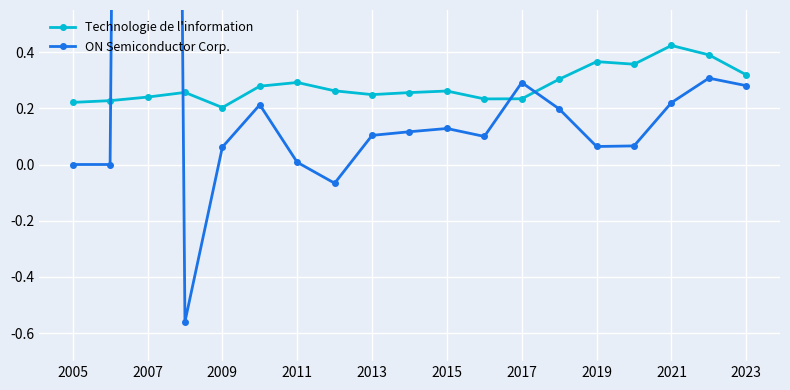

Is this an area chart (filled region under the line)?

No